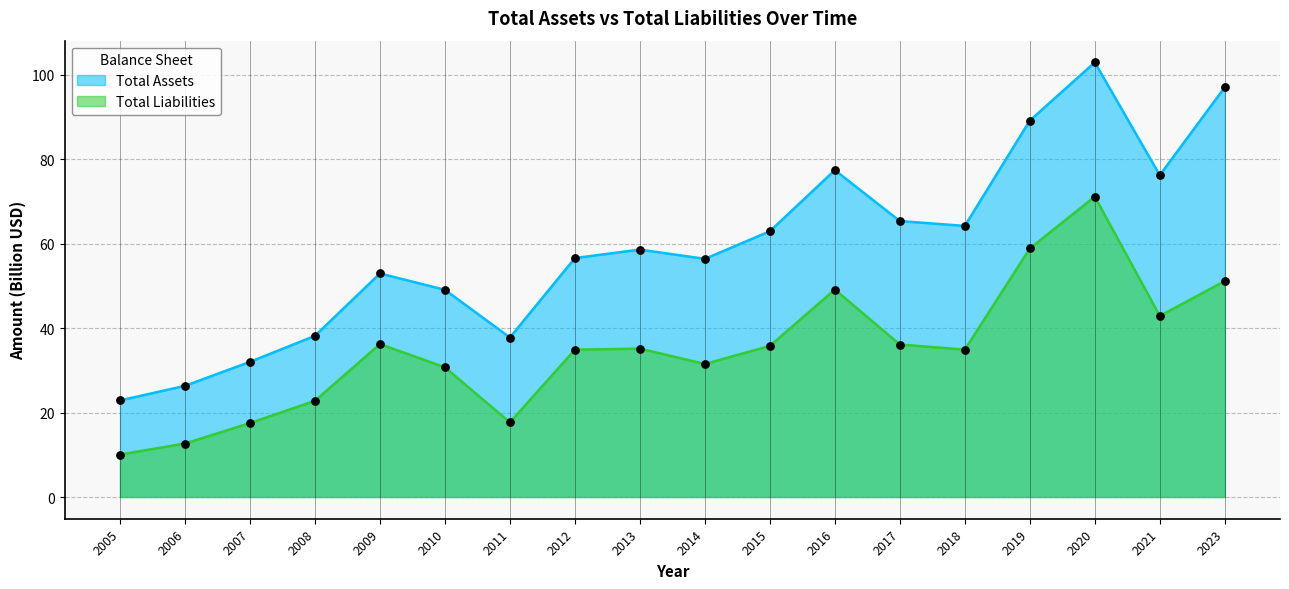

What are all the series names shown in the legend?

Total Assets, Total Liabilities